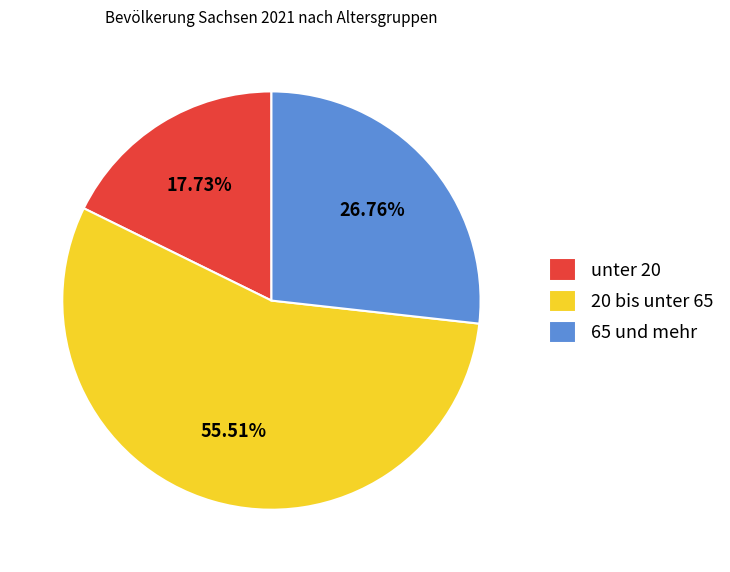

Between 65 und mehr and 20 bis unter 65, which is larger?

20 bis unter 65